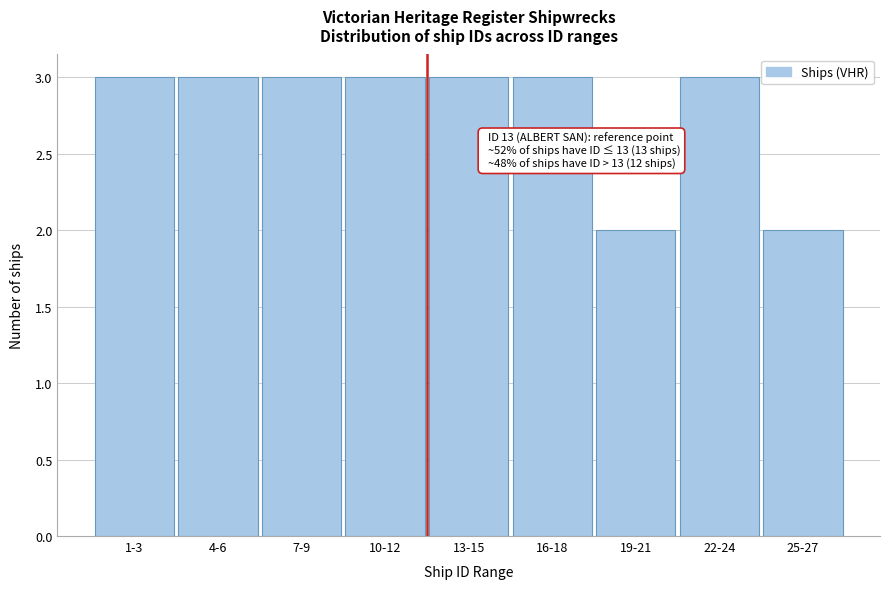

Reading left to right, transcribe all the data shown in this chart.

3	3	3	3	3	3	2	3	2